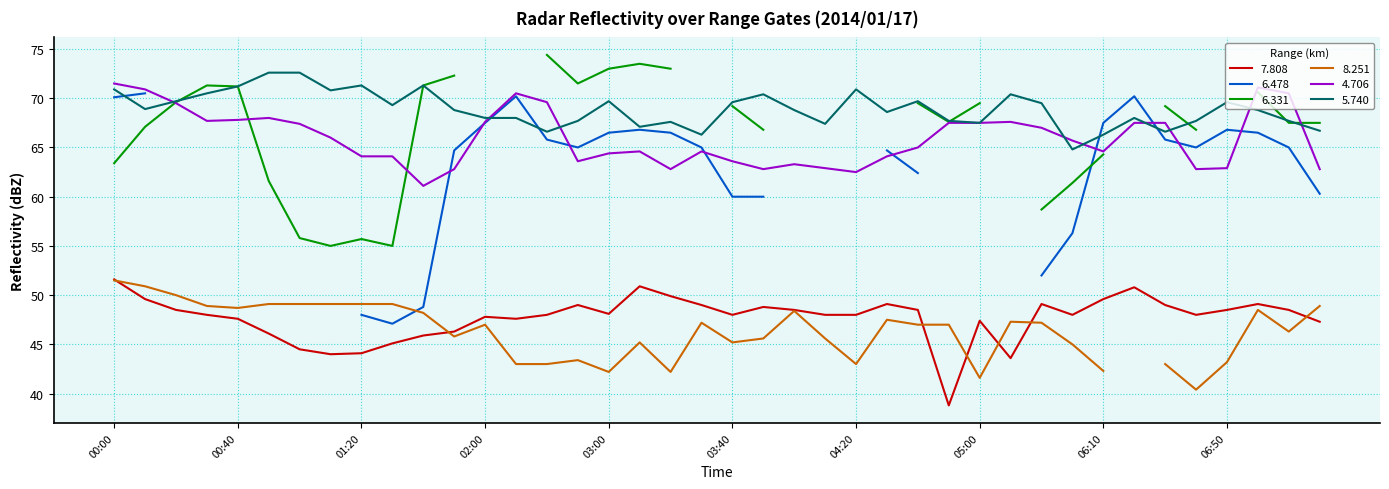

Is this an area chart (filled region under the line)?

No